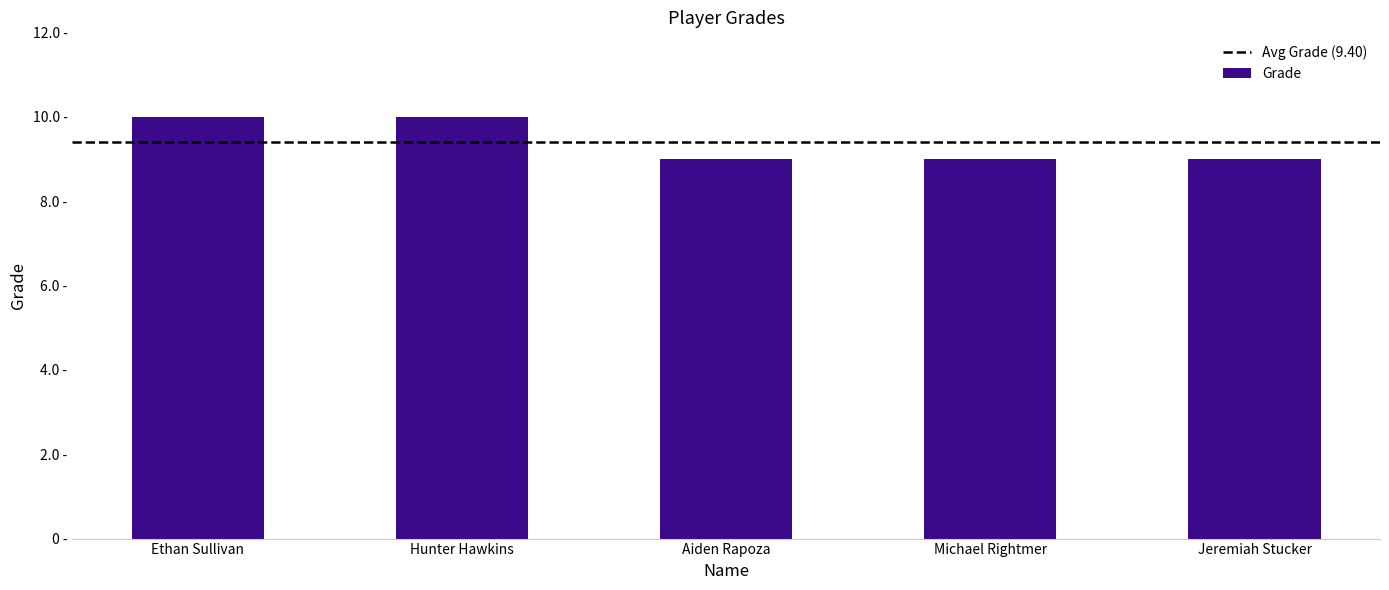

Between Aiden Rapoza and Hunter Hawkins, which is larger?

Hunter Hawkins